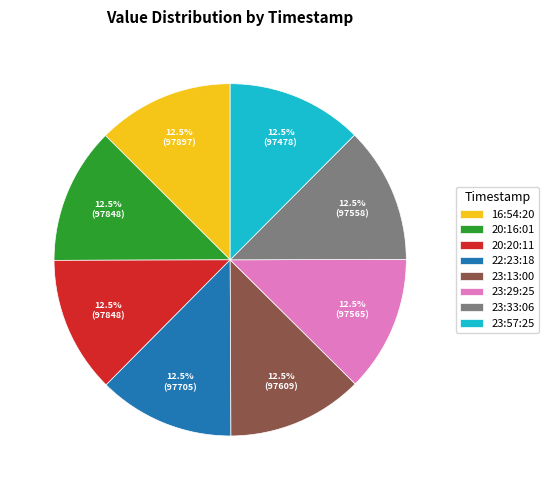

Approximately how many times larger is the value at 20:16:01 compared to 23:13:00?

1.0